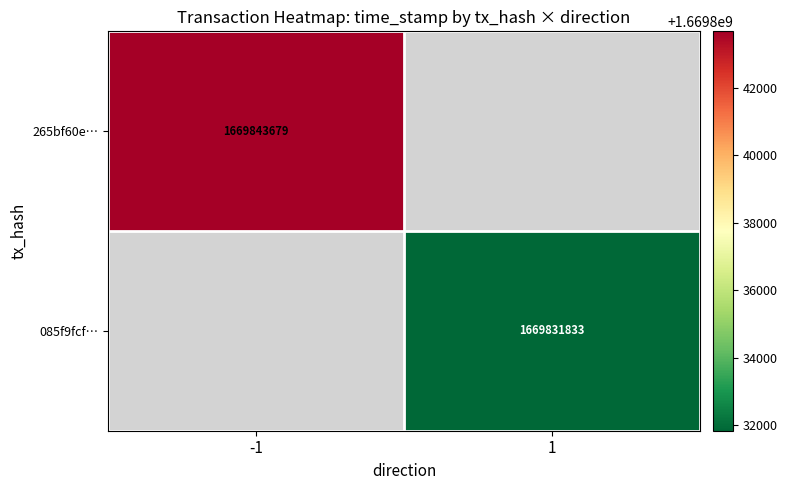

Which category has the highest value across all series?

-1